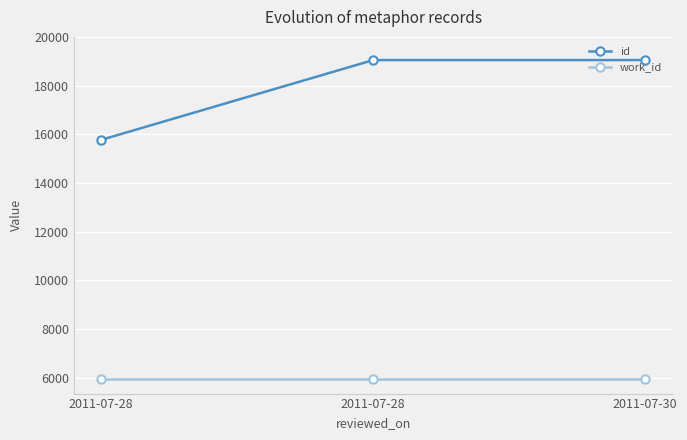

Between 2011-07-28 and 2011-07-30, which series saw the biggest shift?

id